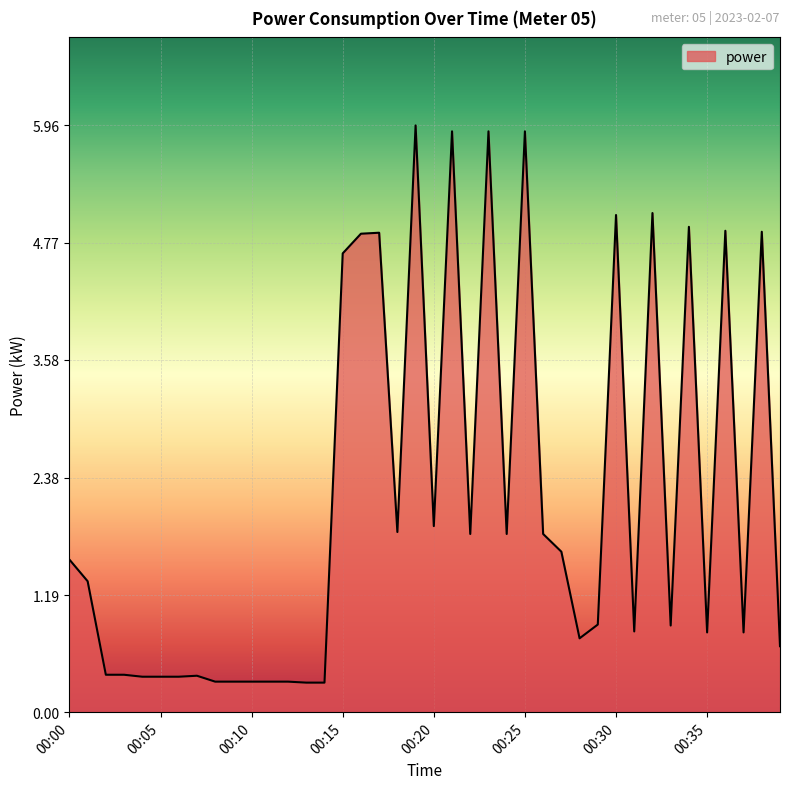

What is the difference between the maximum and minimum values?

5.7